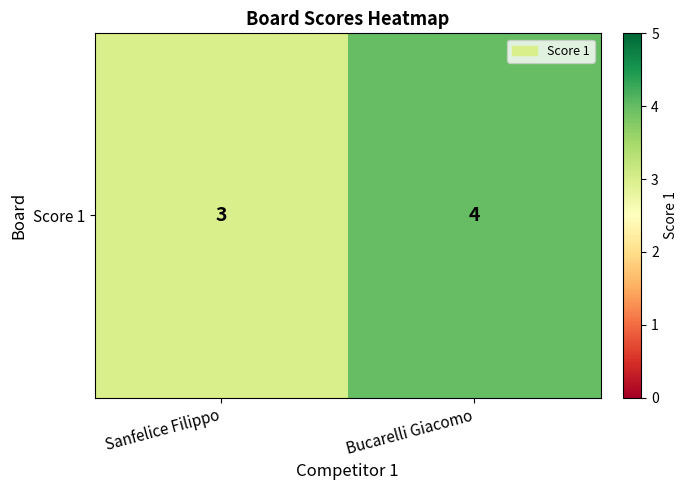

List the labels in order of value, largest first.

Bucarelli Giacomo, Sanfelice Filippo